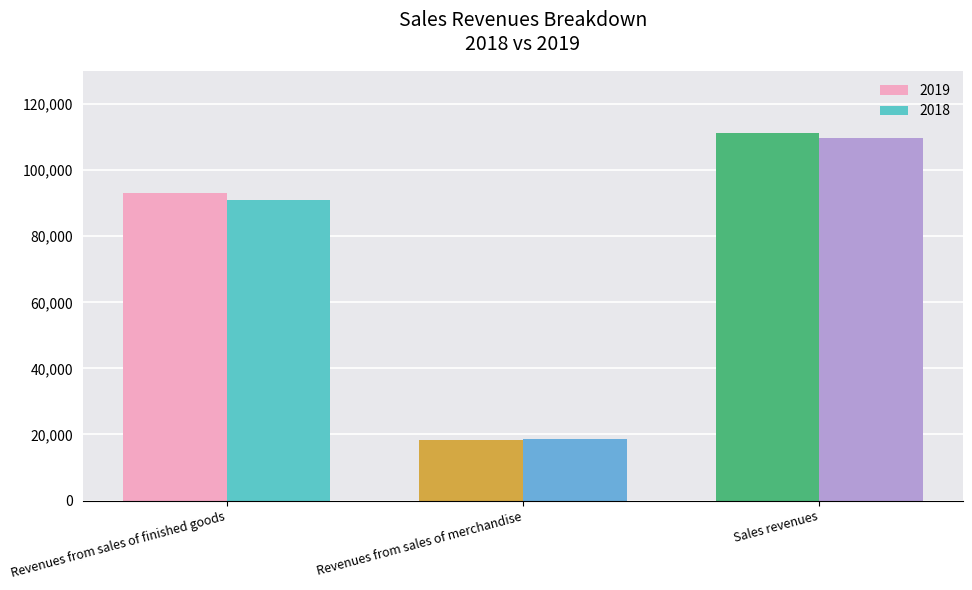

How many data points does each series have?

3